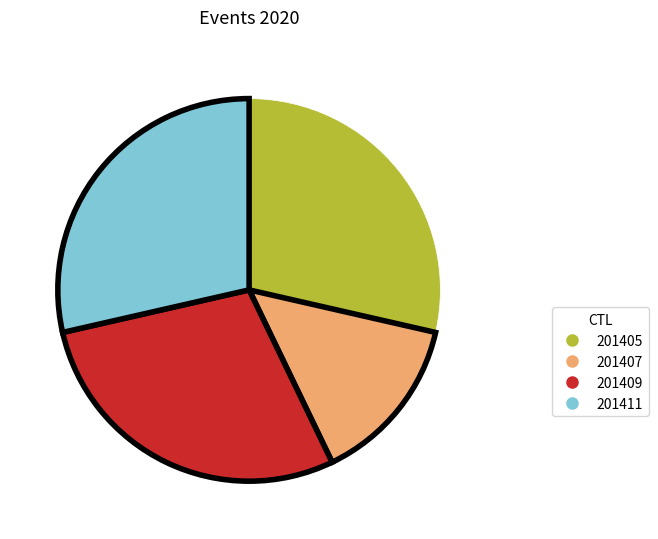

Combined, do 201407 and 201405 account for over 50%?

No